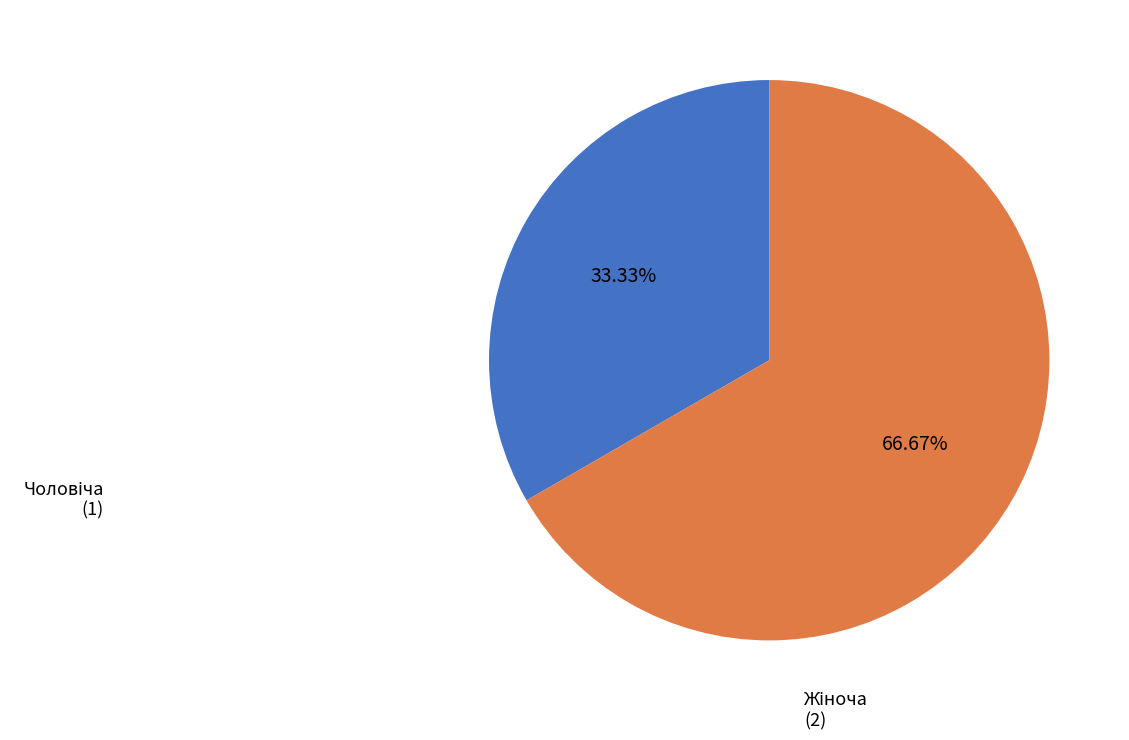

Is there any slice that represents more than half of the pie?

Yes